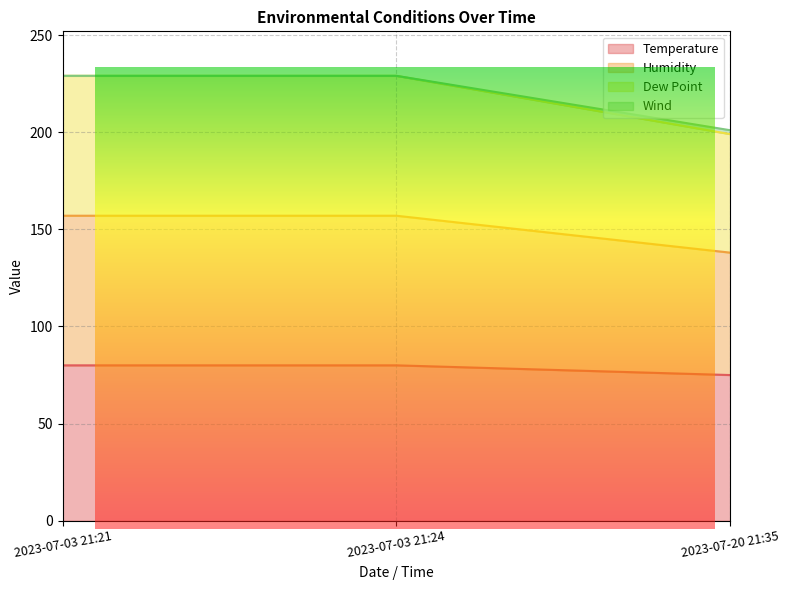

What is the value of the Wind point at the 1st from the left?

229